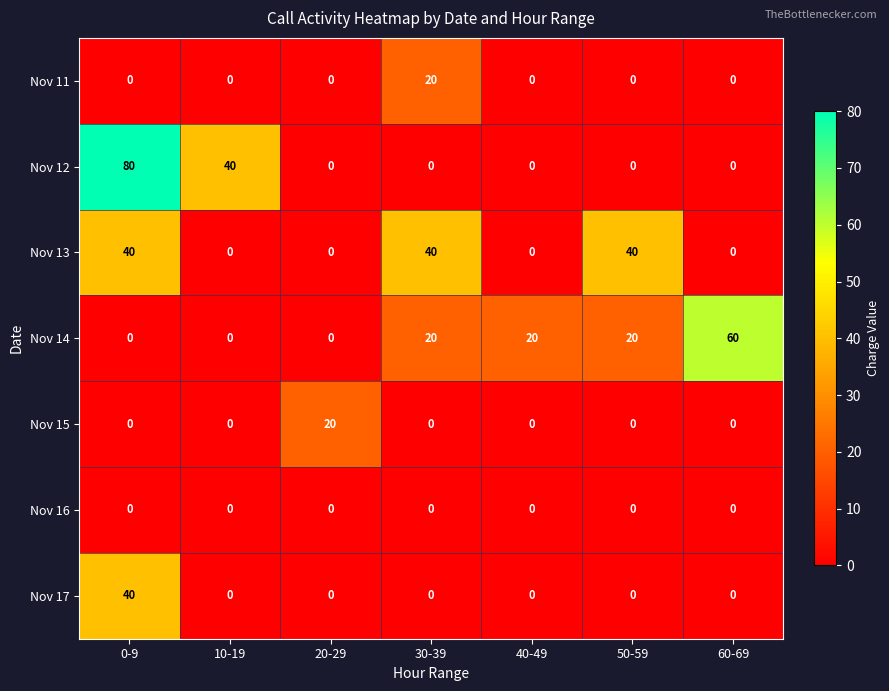

At which category is the sum across all series the highest?

0-9